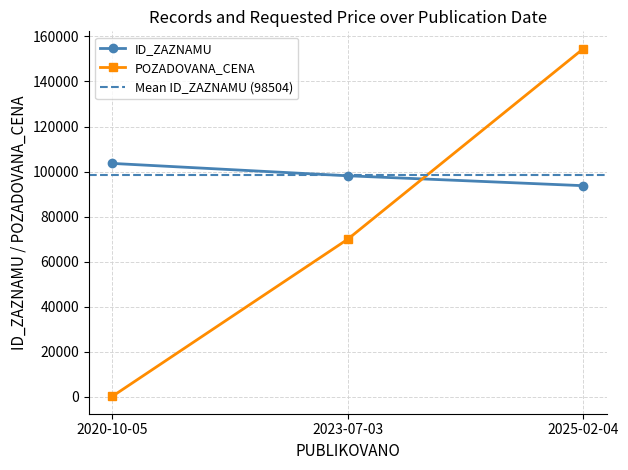

Rank the categories by ID_ZAZNAMU value from highest to lowest.

2020-10-05, 2023-07-03, 2025-02-04